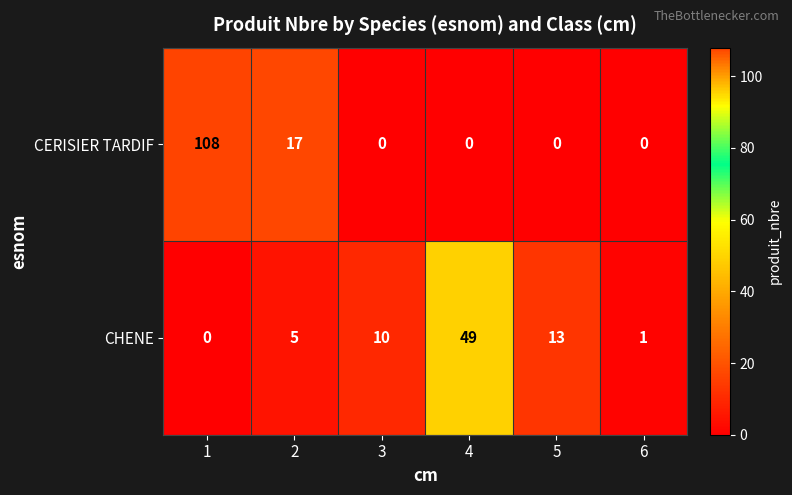

How many CERISIER TARDIF values are between 0 and 17?

5